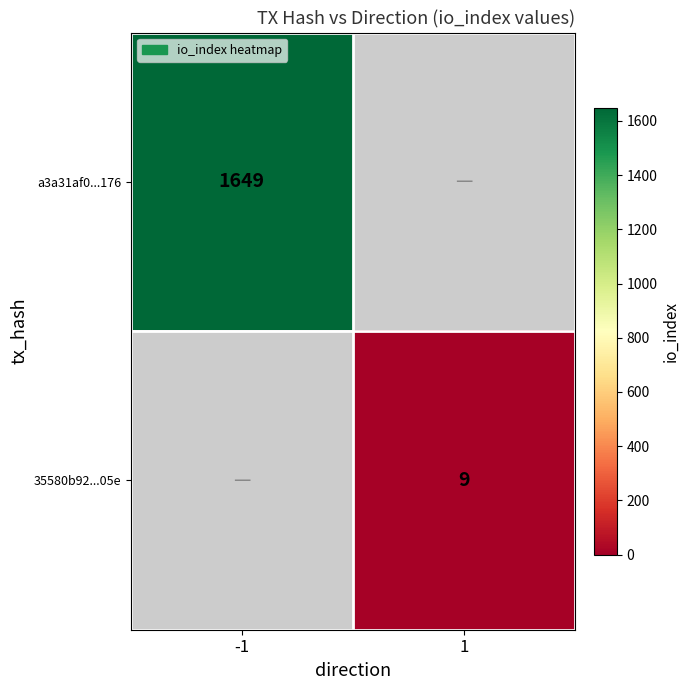

The value of a3a31af0...176 at -1 is 773. True or false?

False